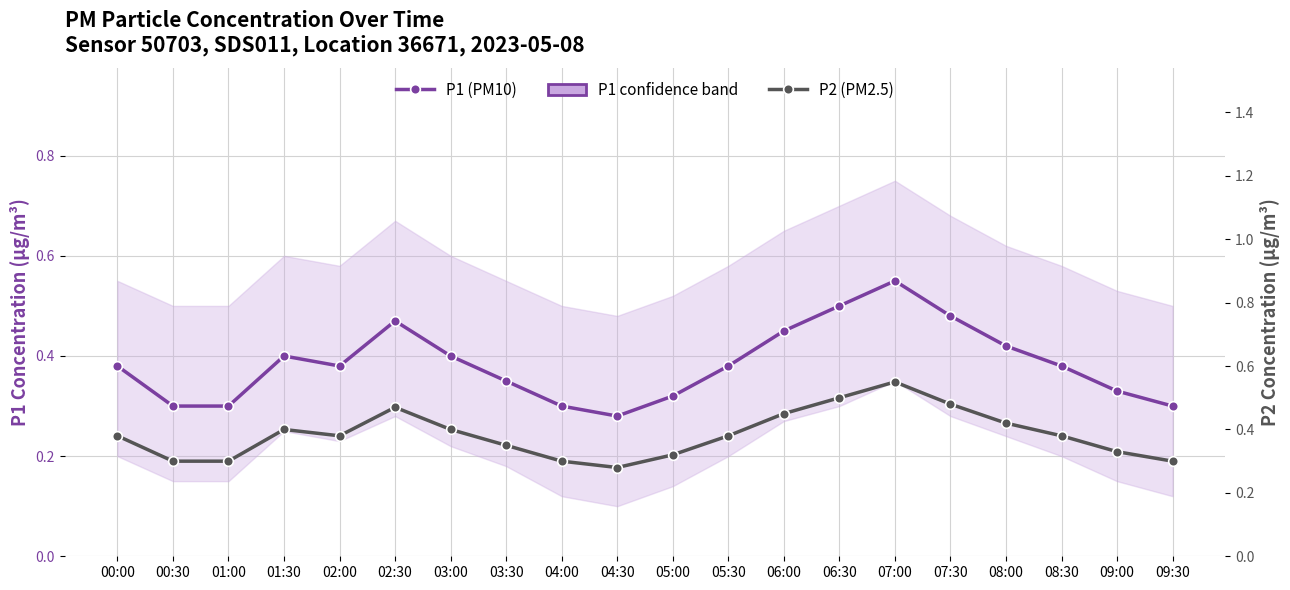

Rank the series by their maximum value, from lowest to highest.

P1 (PM10), P2 (PM2.5)